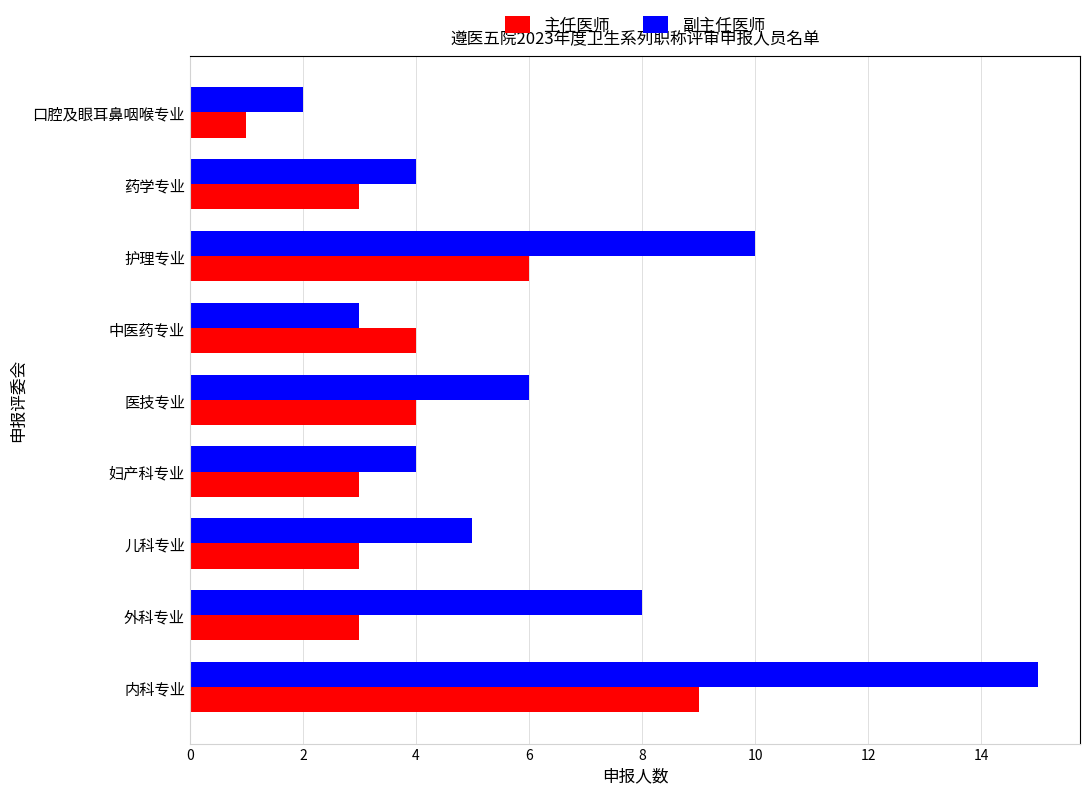

Is the value of 副主任医师 at 内科专业 greater than the value of 主任医师 at 药学专业?

Yes